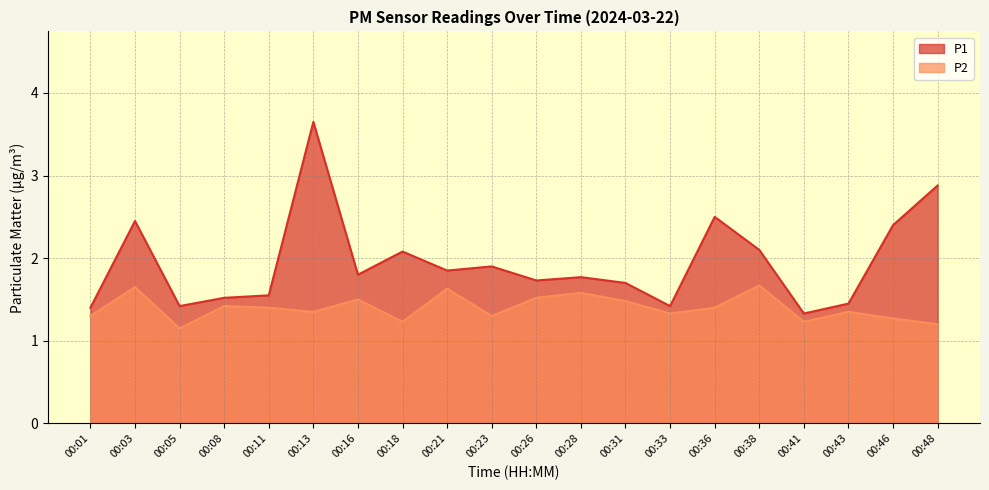

The P2 series shows 2.2 at 00:43. True or false?

False